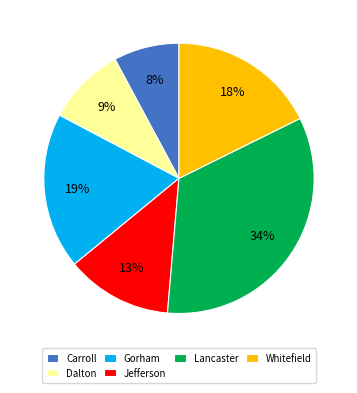

Which slice is the smallest?

Carroll